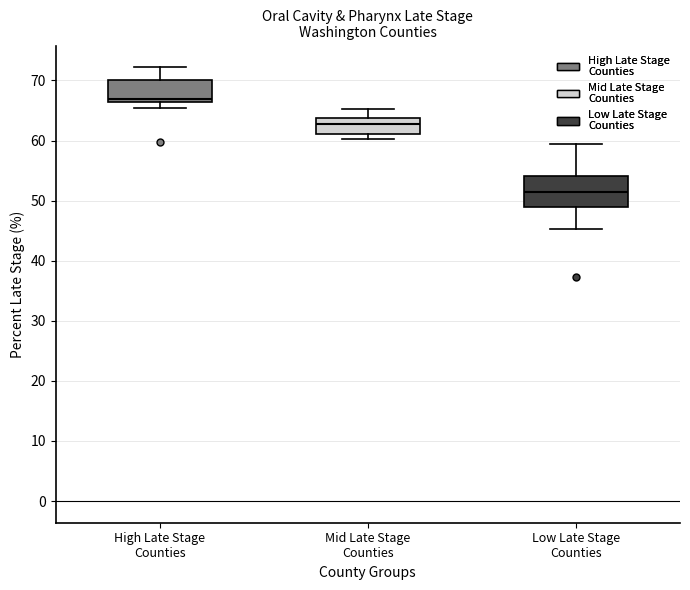

Which box's median line is the lowest?

Low Late Stage Counties